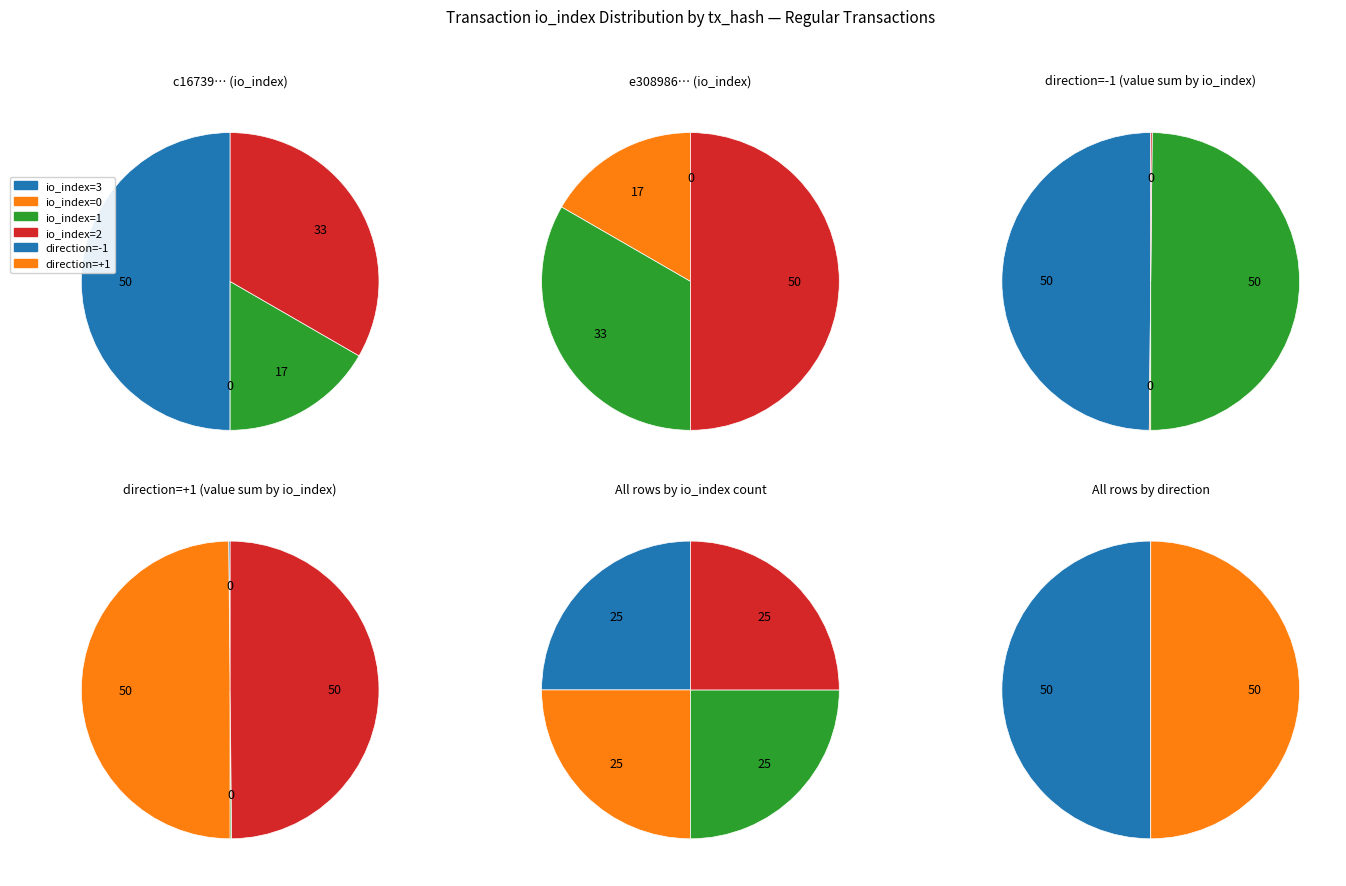

Is it true that 1 is 2% of the pie?

False